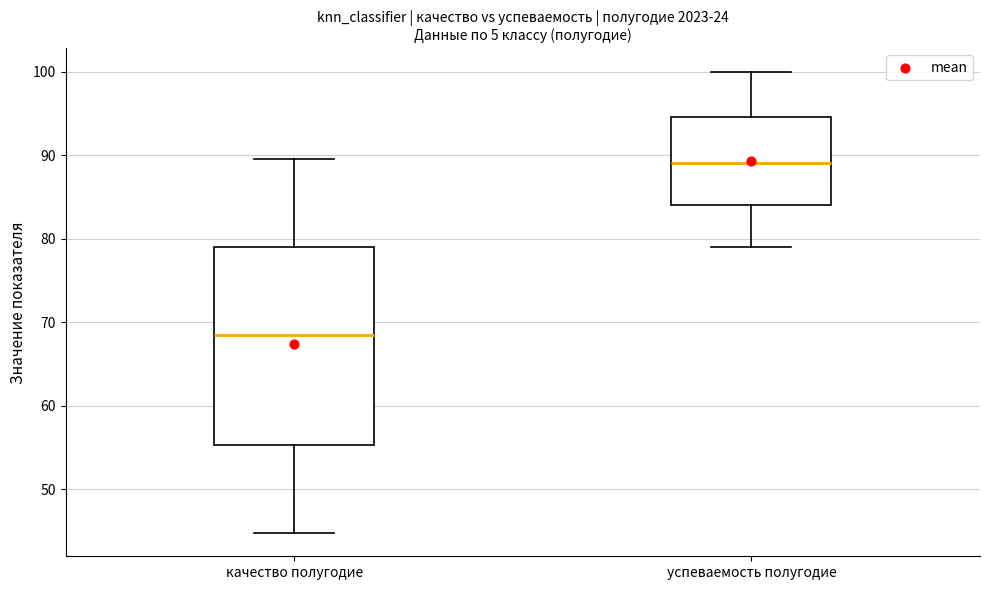

Where does the upper whisker of the box for успеваемость полугодие end on the y-axis? The values are not printed on the chart, so give them approximately, as read against the axis.

100